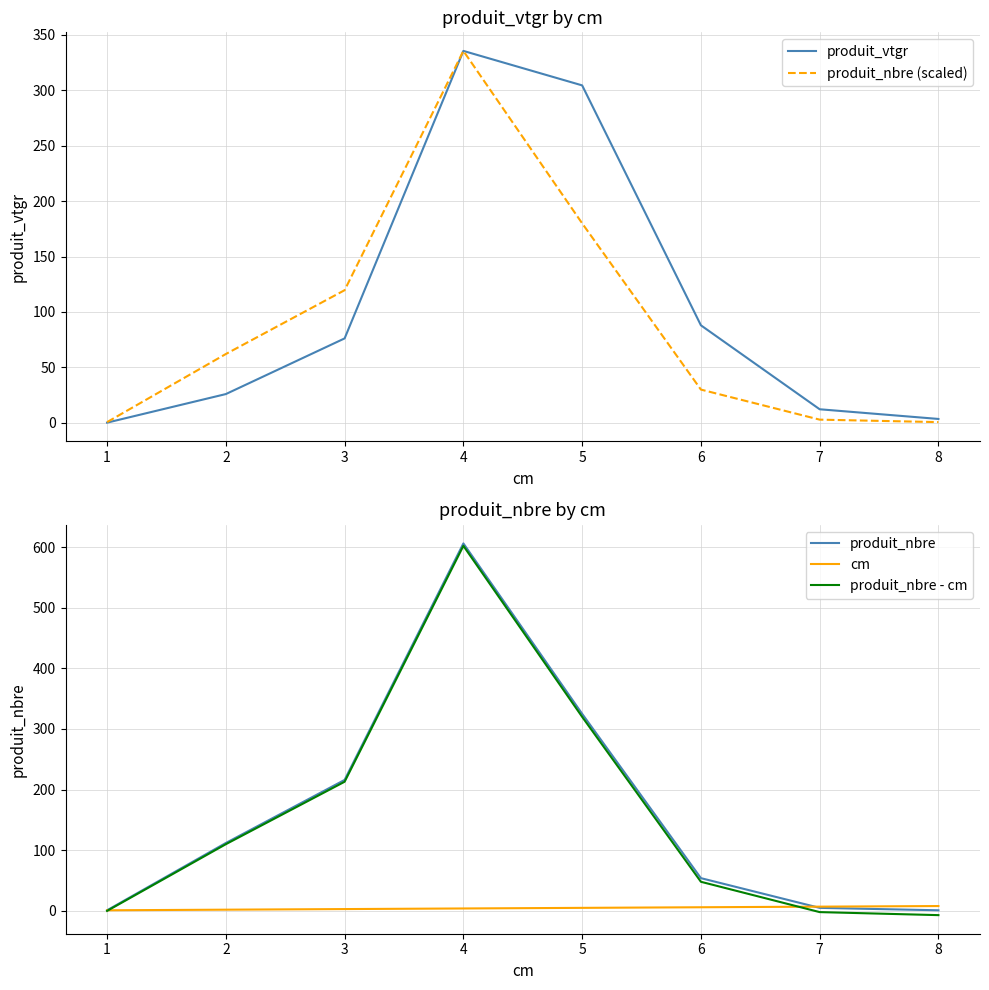

Where is produit_nbre (scaled) nearest to the value 168?

5